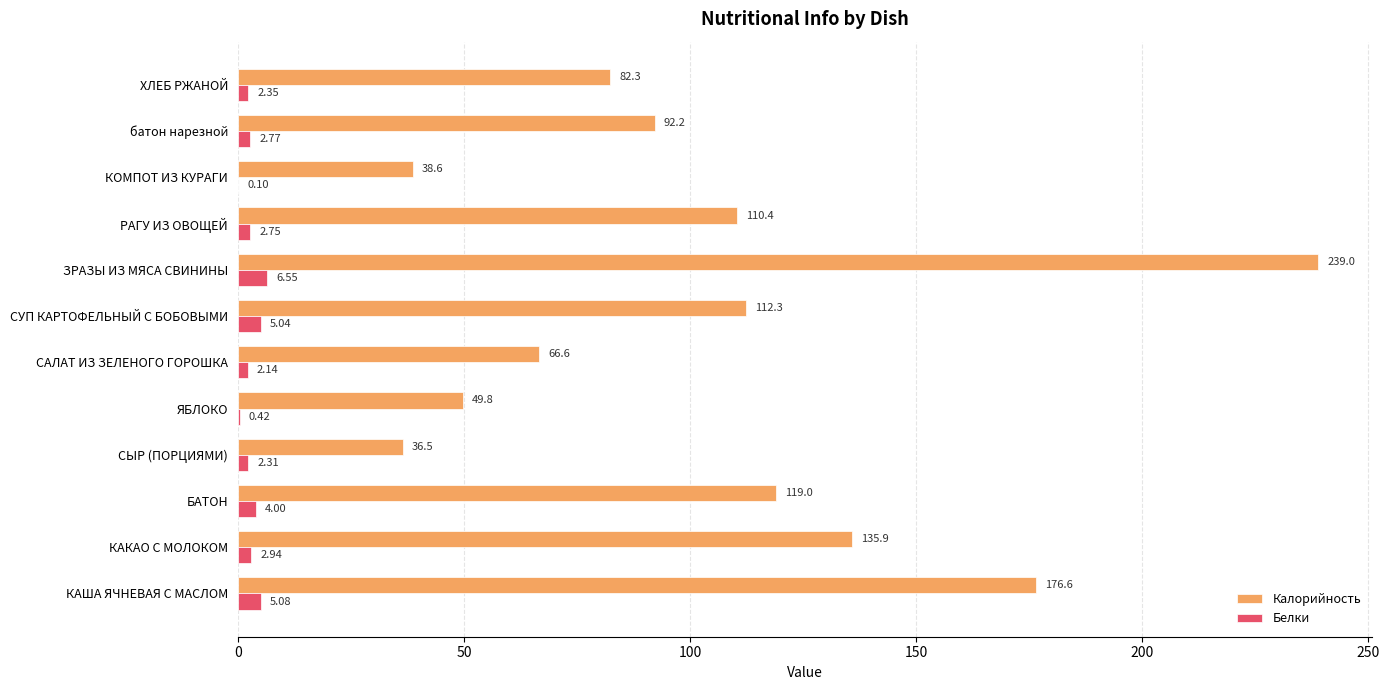

Where is Белки nearest to the value 3?

КАКАО С МОЛОКОМ